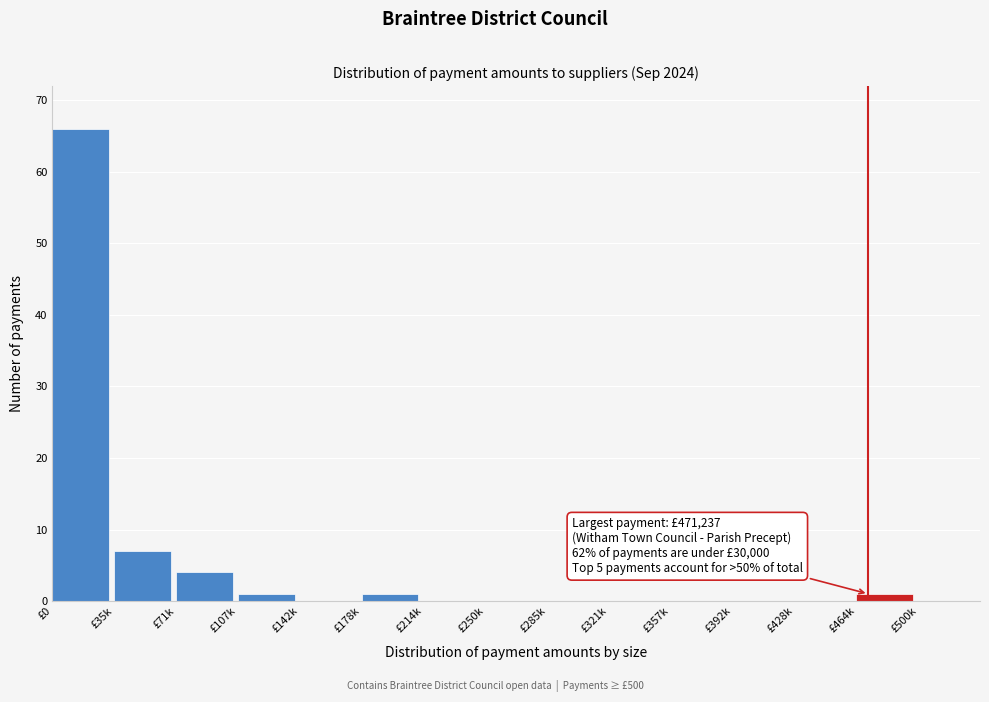

Reading left to right, extract all data points from this chart.

£0=66	£35k=7	£71k=4	£107k=1	£142k=0	£178k=1	£214k=0	£250k=0	£285k=0	£321k=0	£357k=0	£392k=0	£428k=0	£464k=1